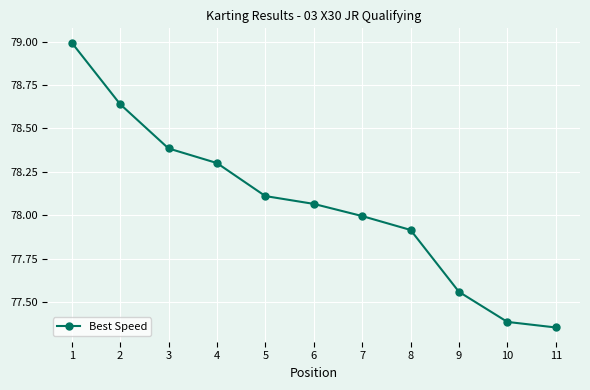

True or false: there are more than 2 points higher than both neighbors.

False